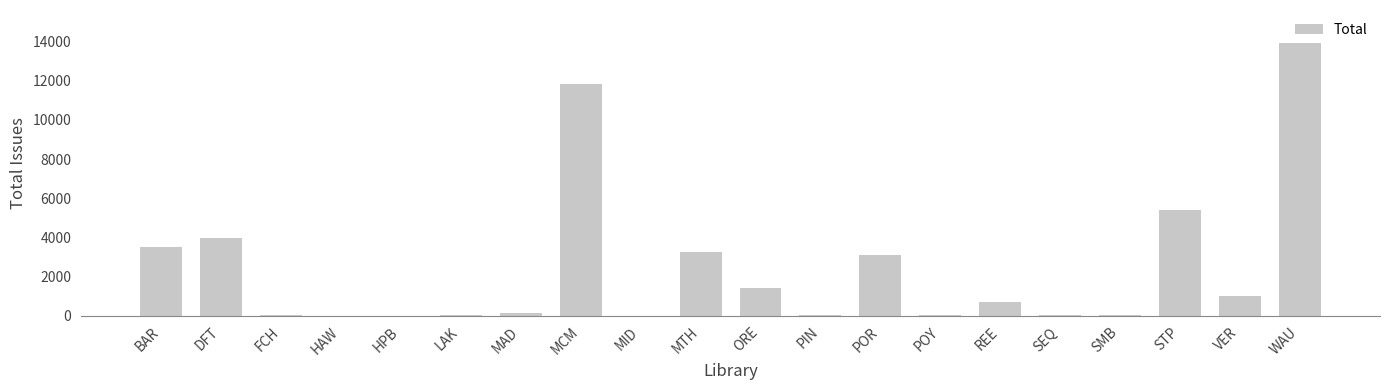

The chart shows a value of 23 at SMB. True or false?

True